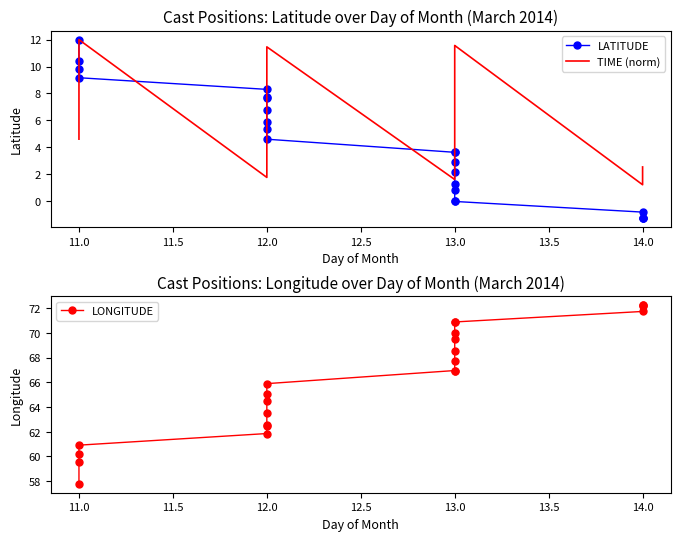

Does the chart have visible grid lines?

No